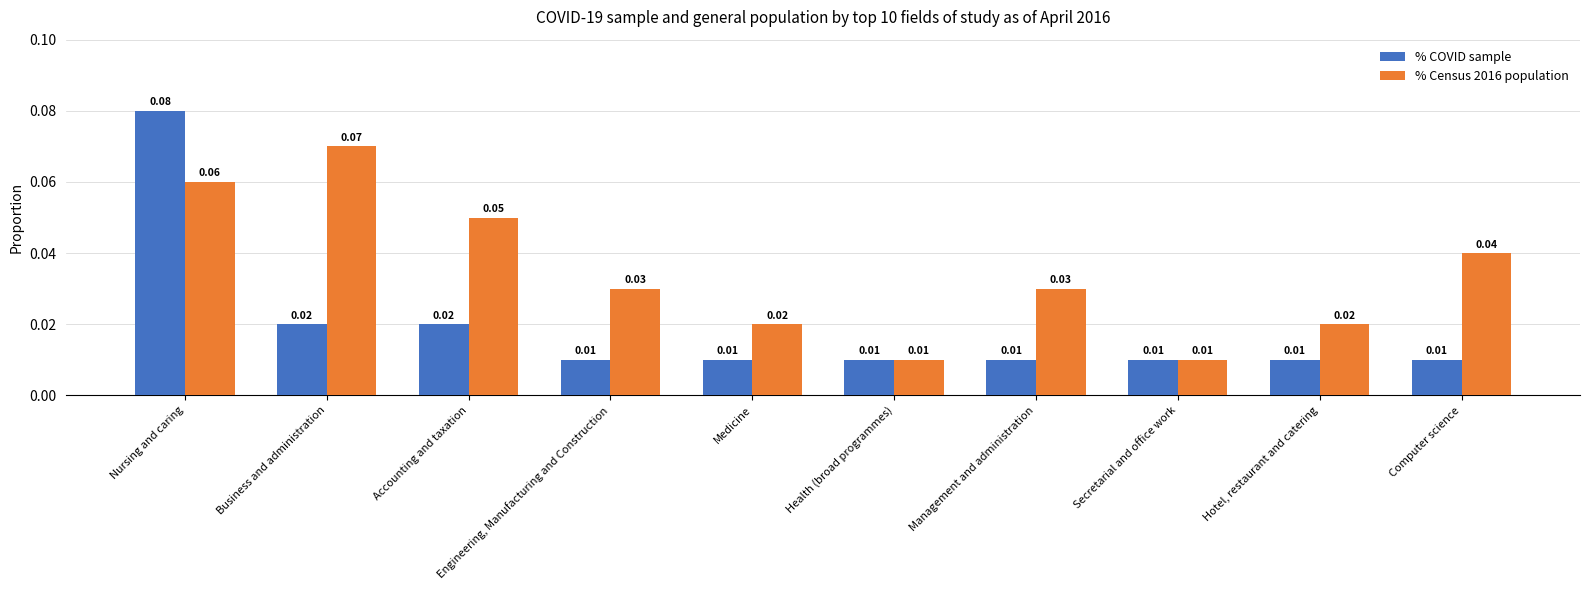

At which category is the sum across all series the highest?

Nursing and caring